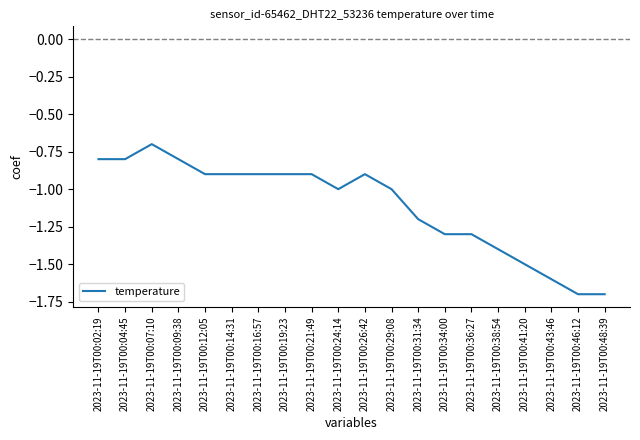

The value at 2023-11-19T00:41:20 is -0.6. True or false?

False